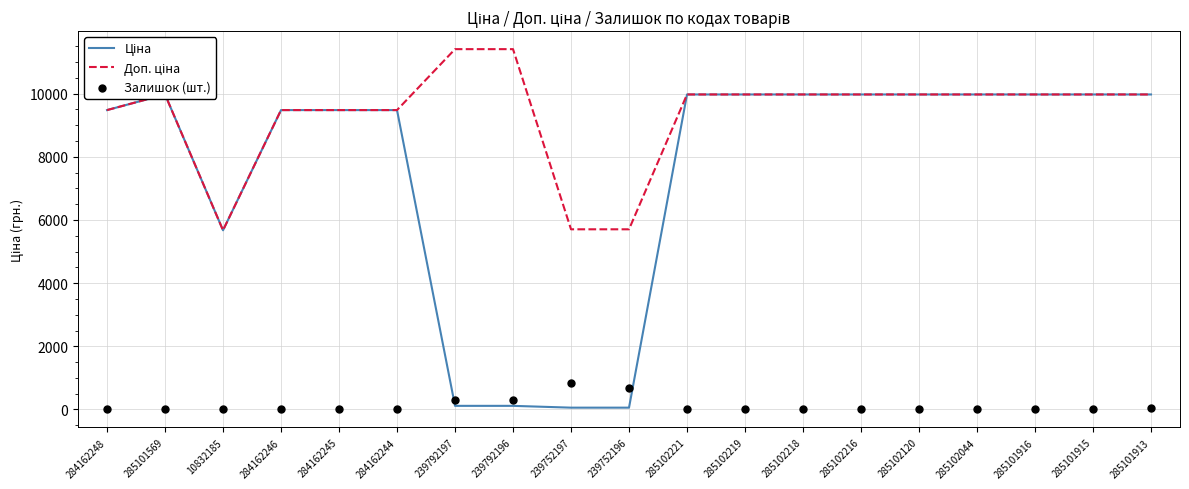

Which series contains the highest Y value?

Доп. ціна